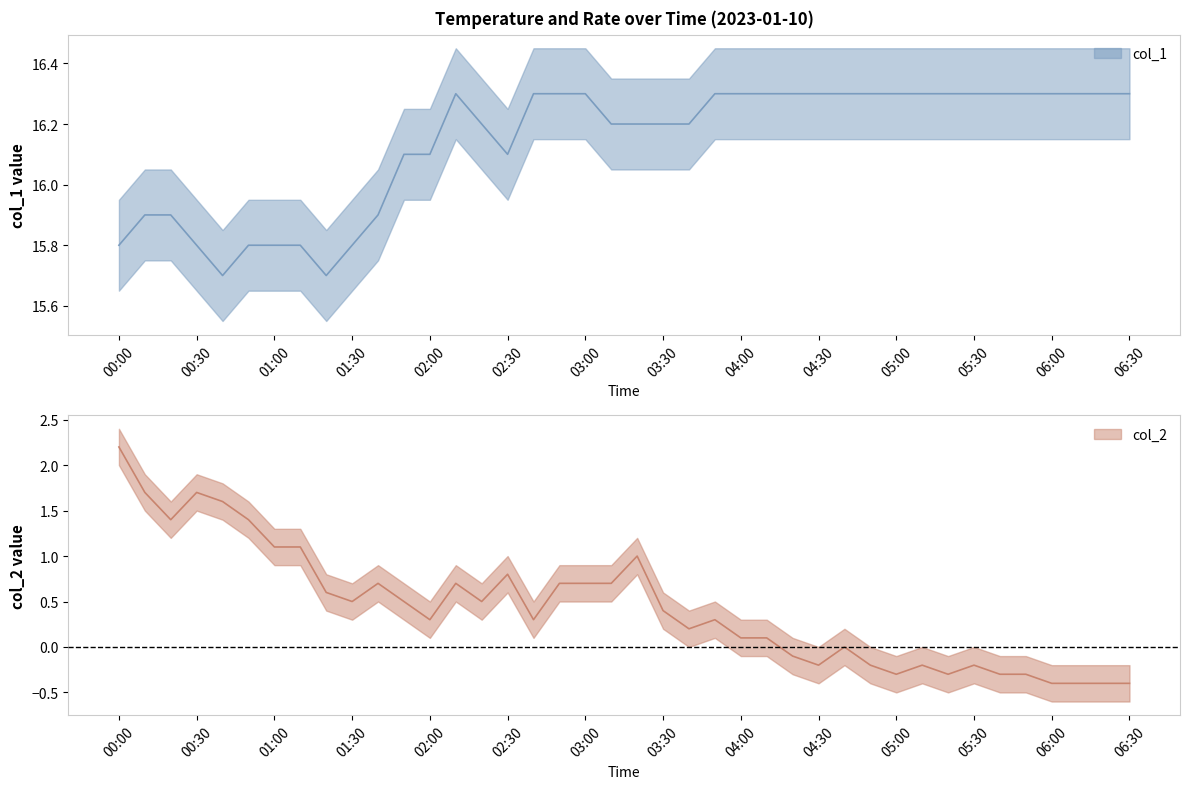

Which series has the largest total across all categories?

col_1